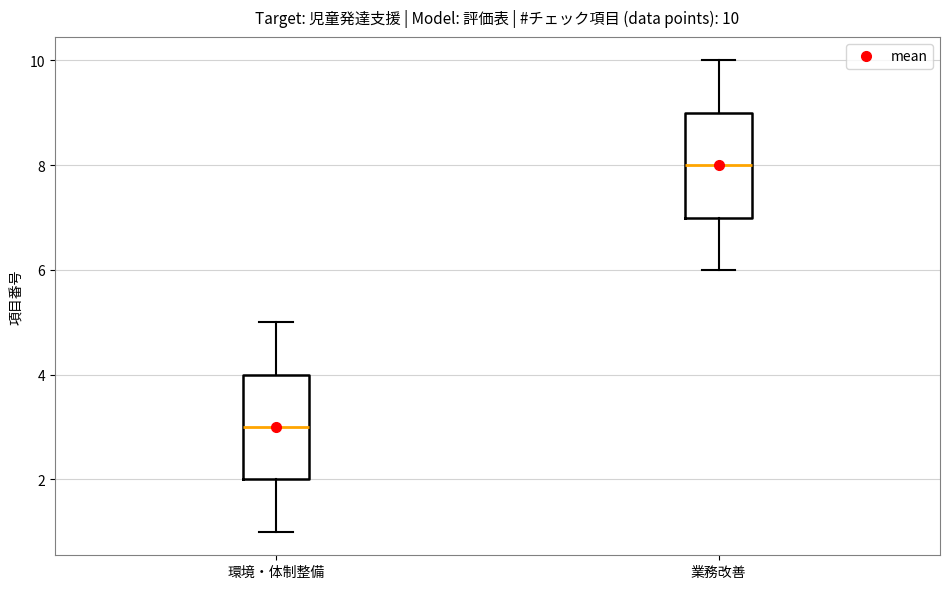

Which box has the highest median line?

業務改善